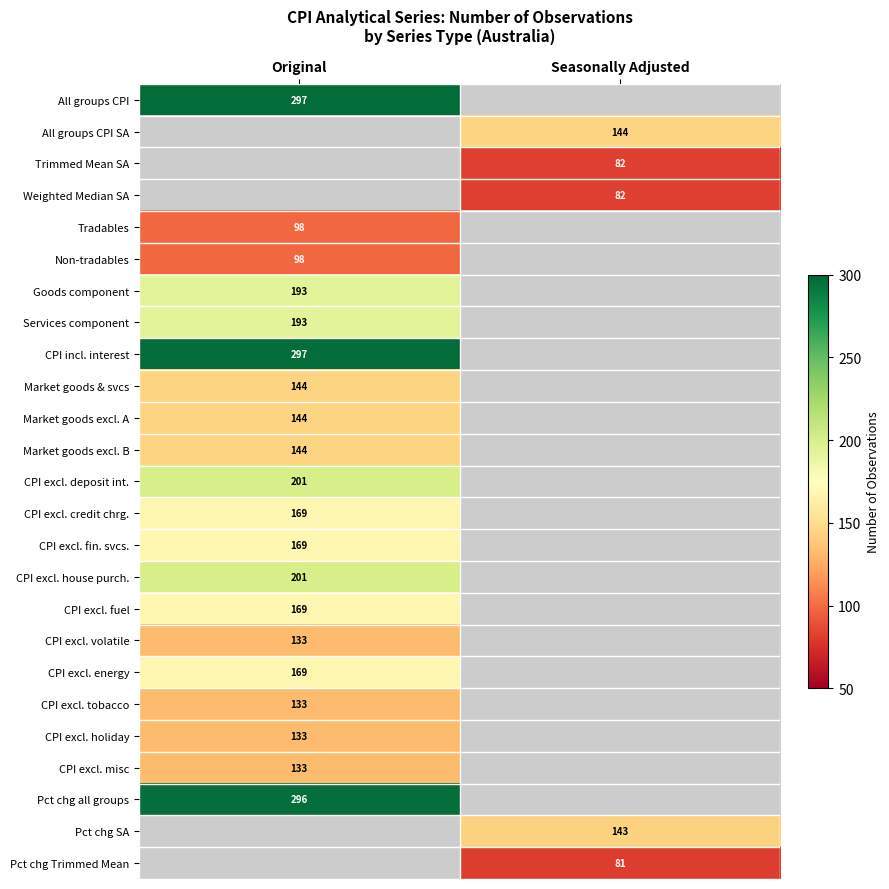

Is it true that Goods component equals 296 at Original?

False